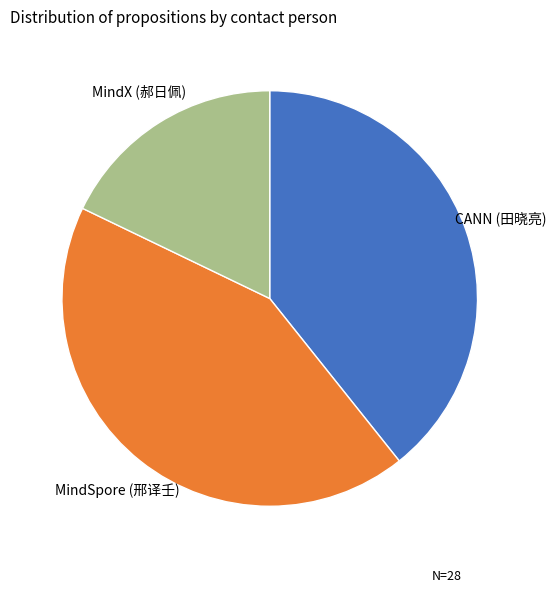

True or false: MindSpore (邢译壬) accounts for 34% of the total.

False